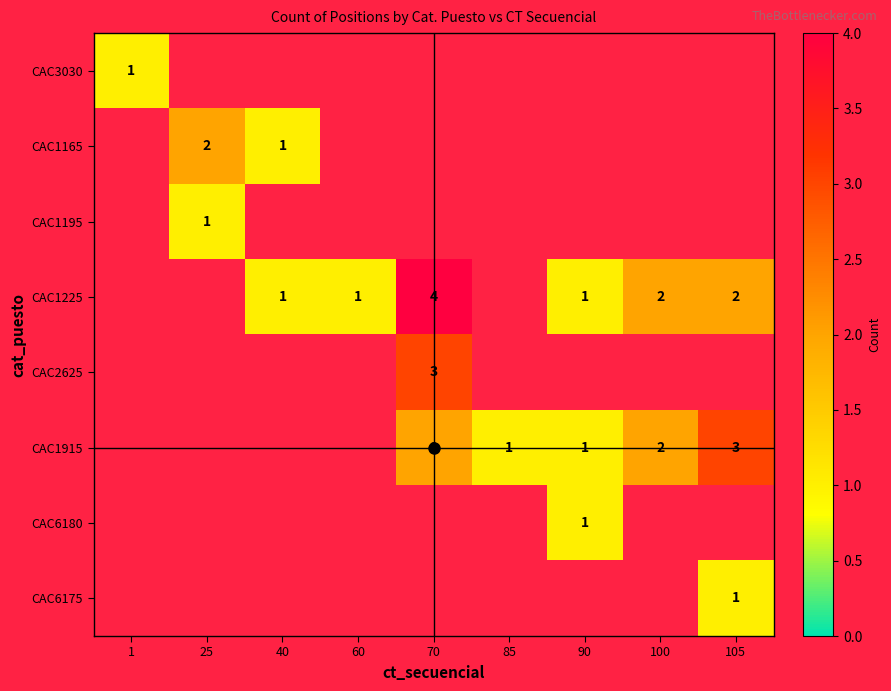

Is the value of CAC6180 at 70 greater than the value of CAC2625 at 60?

No